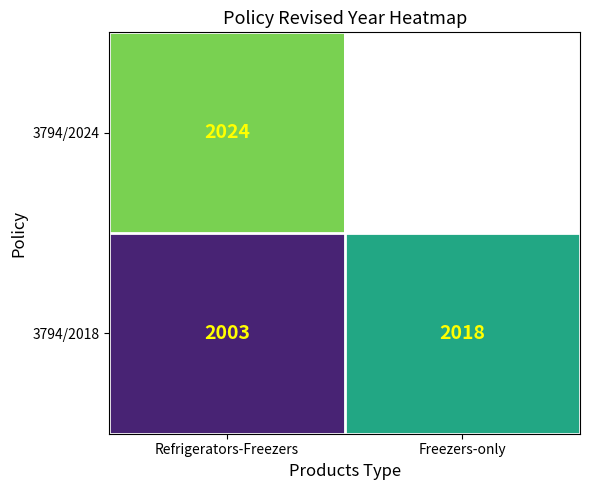

Which has a higher value, Freezers-only or Refrigerators-Freezers?

Refrigerators-Freezers